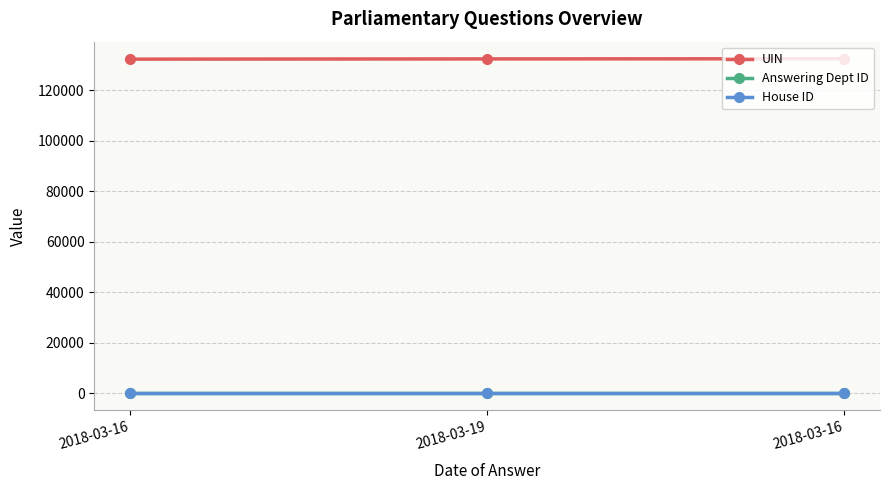

Which series has the largest range (max minus min)?

UIN